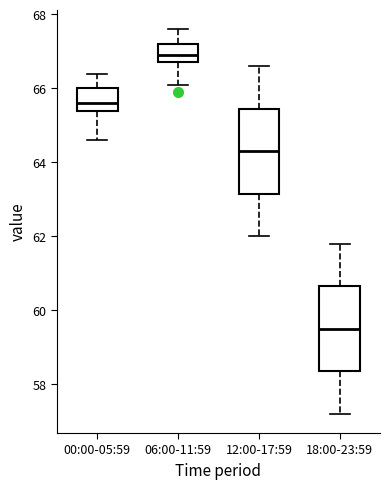

Reading left to right, read every box against the y-axis: the position of its median line, the range the box covers, and the ends of its whiskers. The values are not printed on the chart, so give them approximately, as read against the axis.

00:00-05:59: median 65.6, box 65.4 to 66.0, whiskers 64.6 to 66.4
06:00-11:59: median 67.0, box 66.8 to 67.2, whiskers 66.2 to 67.6
12:00-17:59: median 64.4, box 63.2 to 65.4, whiskers 62.0 to 66.6
18:00-23:59: median 59.6, box 58.4 to 60.6, whiskers 57.2 to 61.8